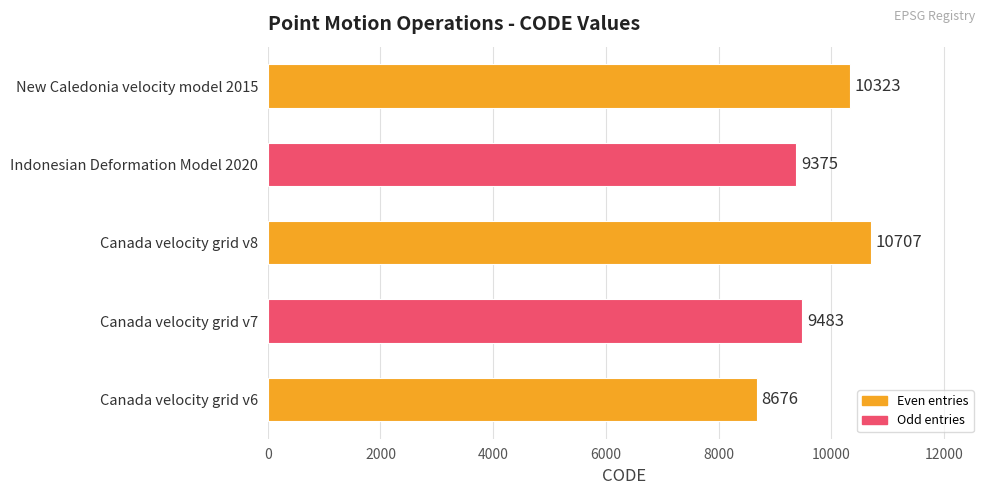

What is the sum of all values?

48564